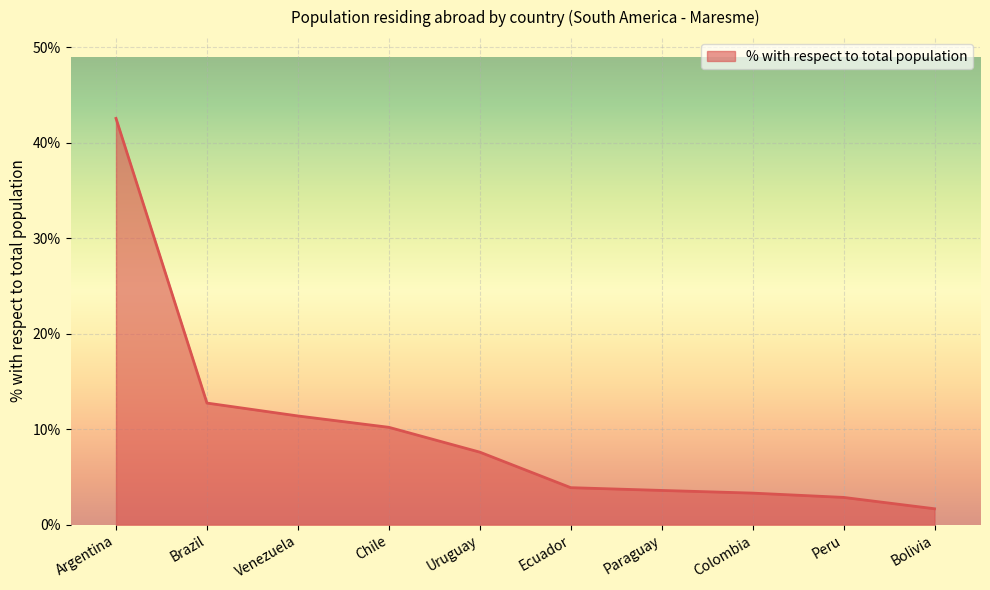

Reading right to left, extract all data points from this chart.

1.7	2.9	3.3	3.6	3.9	7.6	10.2	11.4	12.8	42.6